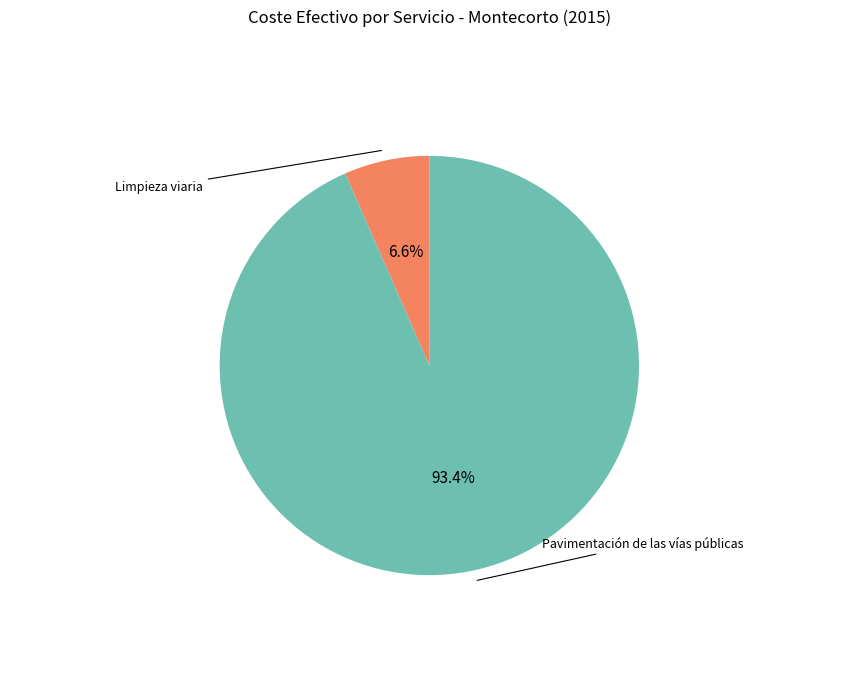

Is there a majority slice in this chart?

Yes